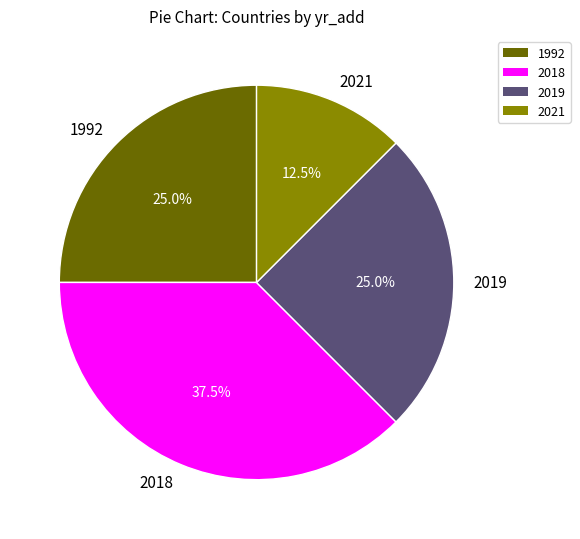

Which category has the biggest portion of the pie?

2018